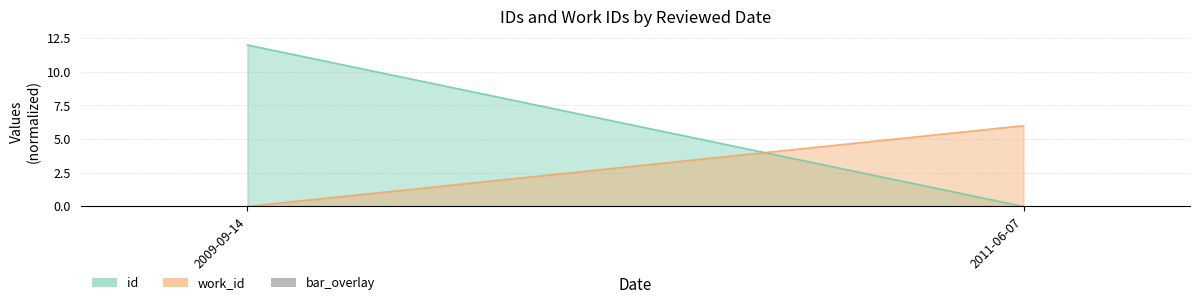

True or false: the data shows 0.1 at 2009-09-14.

True